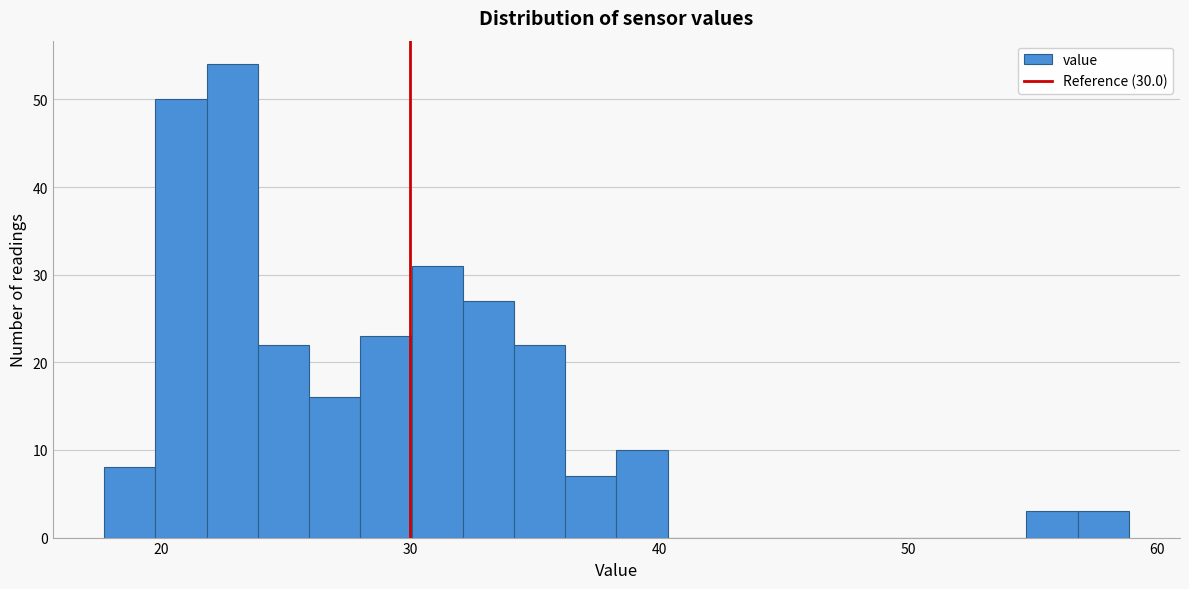

Read against the x-axis, roughly where is the centre of the tallest bar?

23